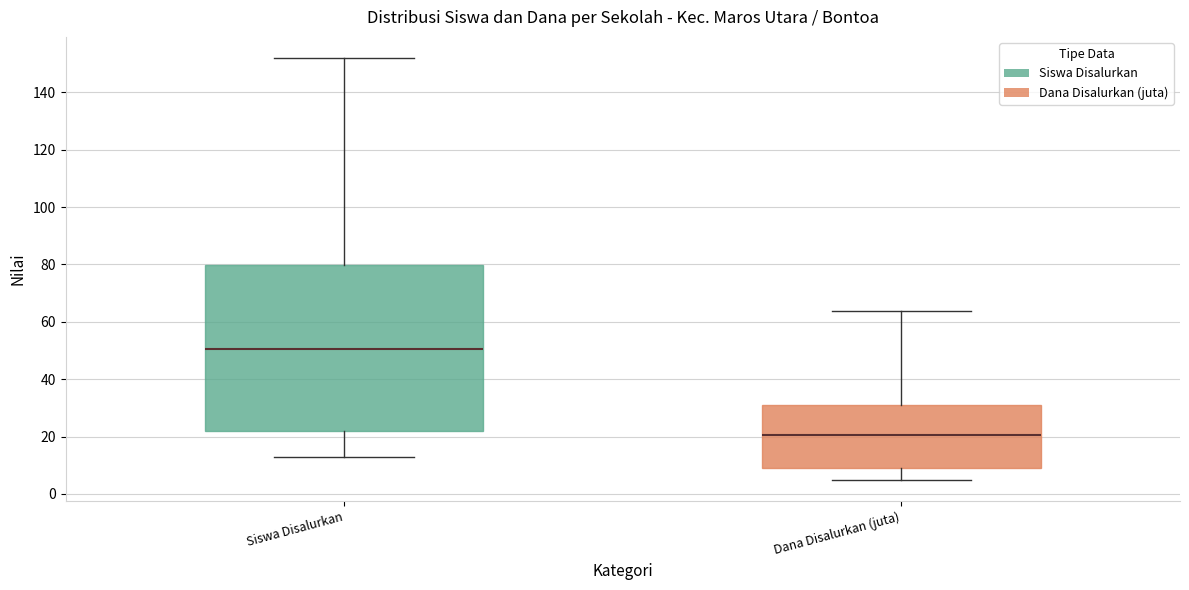

Reading left to right, read every box against the y-axis: the position of its median line, the range the box covers, and the ends of its whiskers. The values are not printed on the chart, so give them approximately, as read against the axis.

Siswa Disalurkan: median 50, box 22 to 80, whiskers 14 to 152
Dana Disalurkan (juta): median 20, box 10 to 32, whiskers 4 to 64